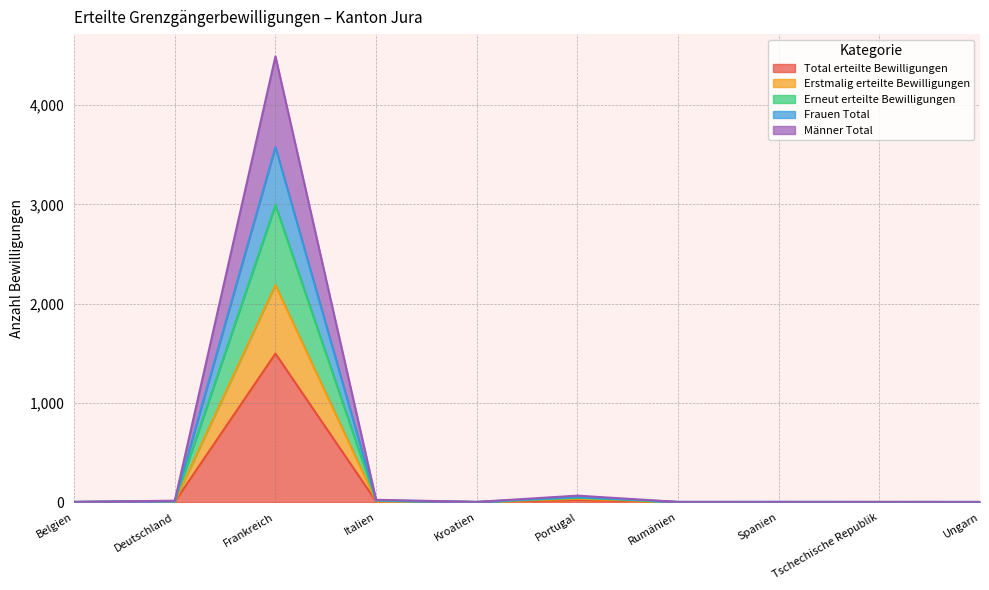

The value of Total erteilte Bewilligungen at Frankreich is 2549. True or false?

False